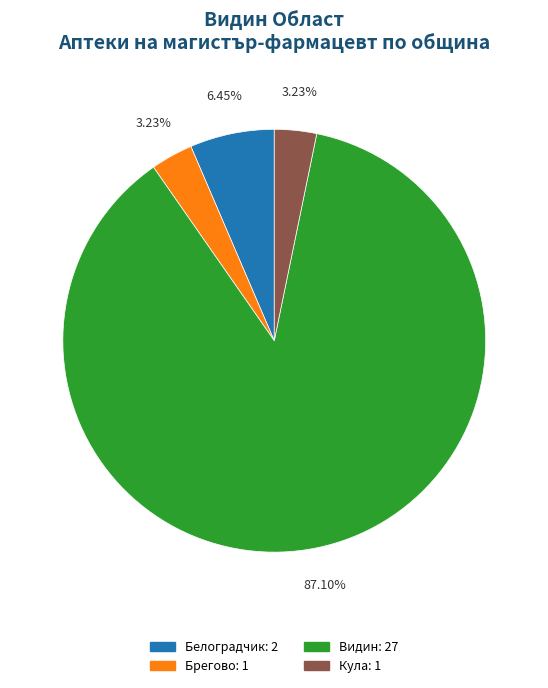

Is there any slice that represents more than half of the pie?

Yes